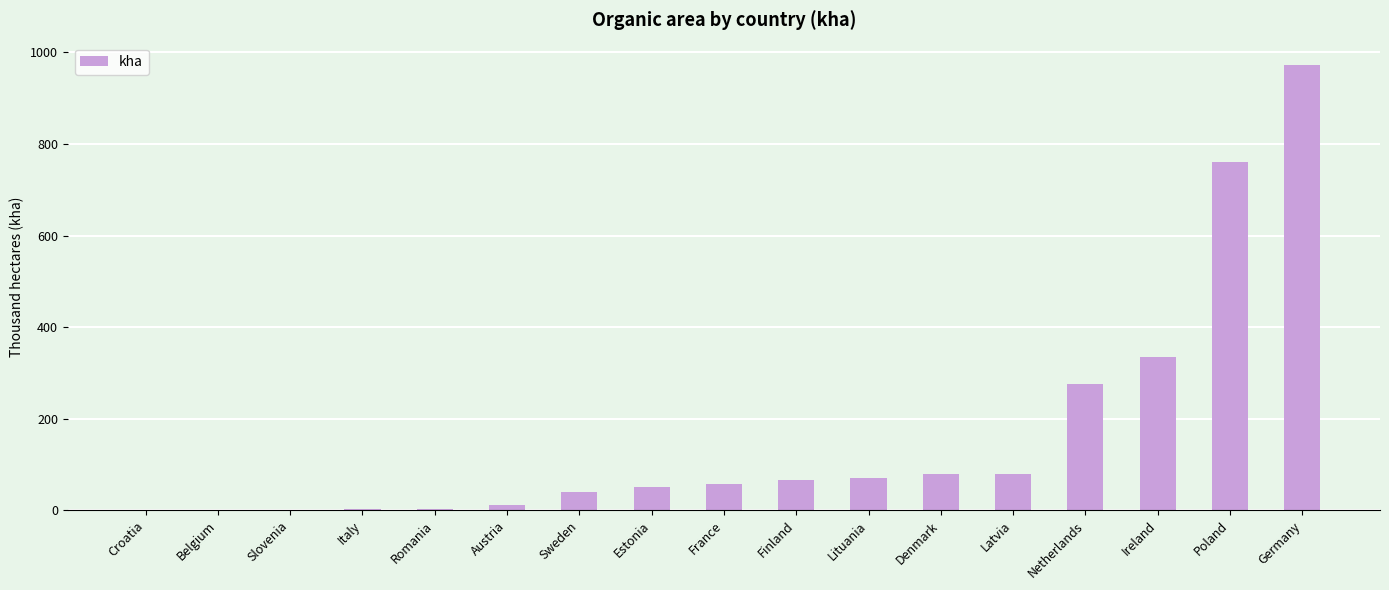

True or false: the data shows 79.7 at Latvia.

True